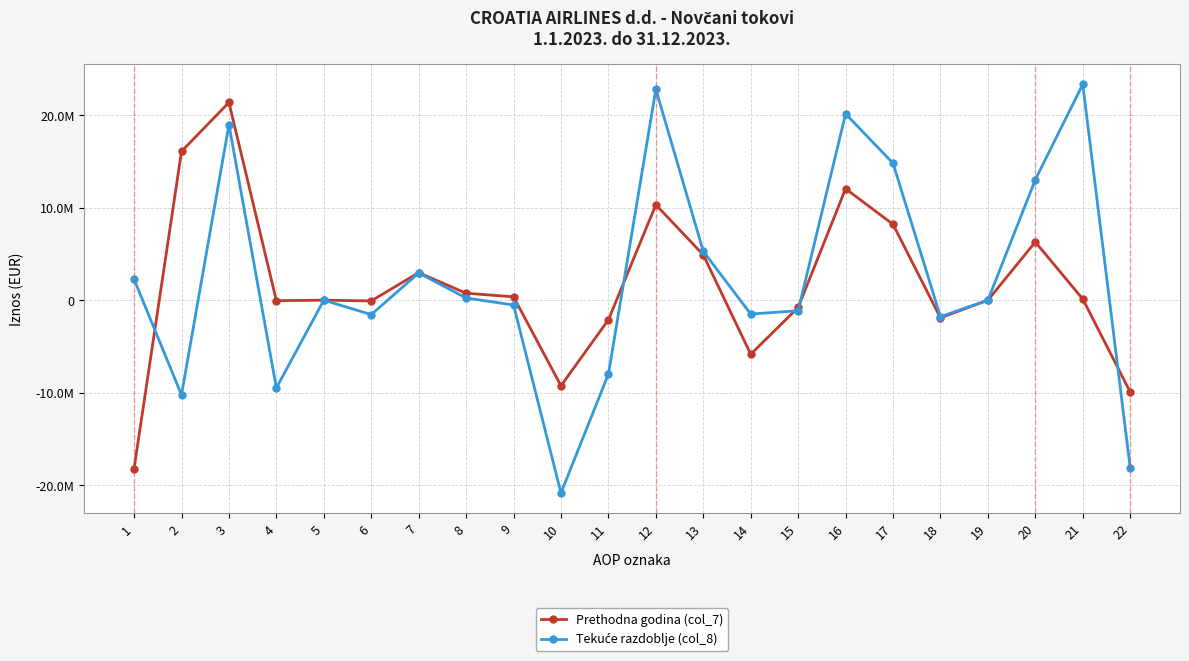

How many values in Prethodna godina (col_7) are above zero?

11